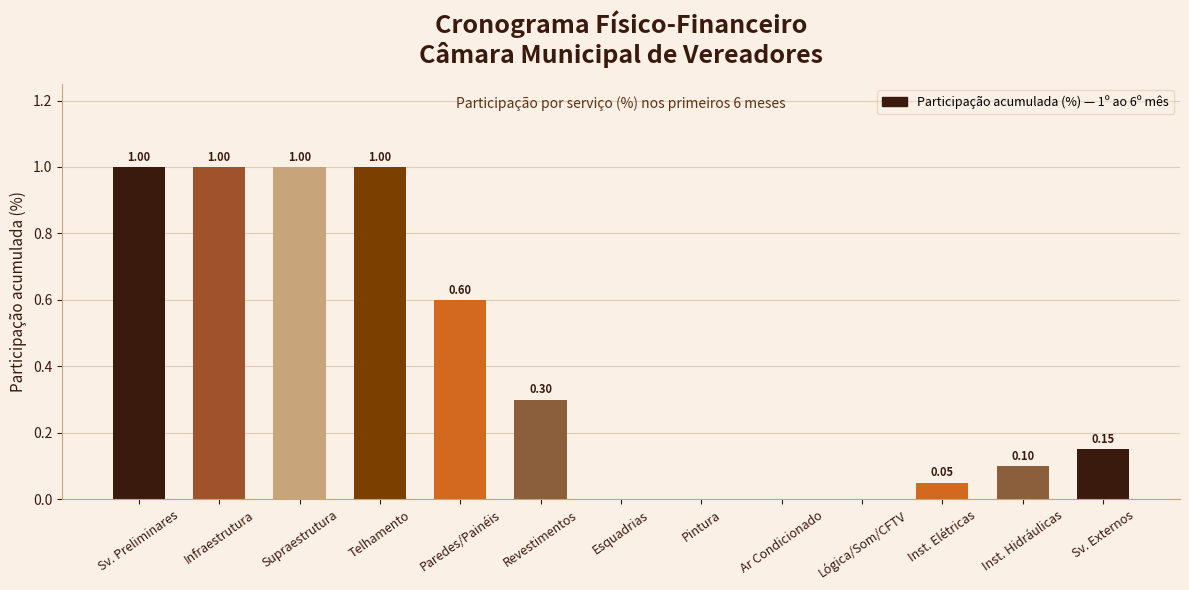

The chart shows a value of 1.0 at Paredes/Painéis. True or false?

False